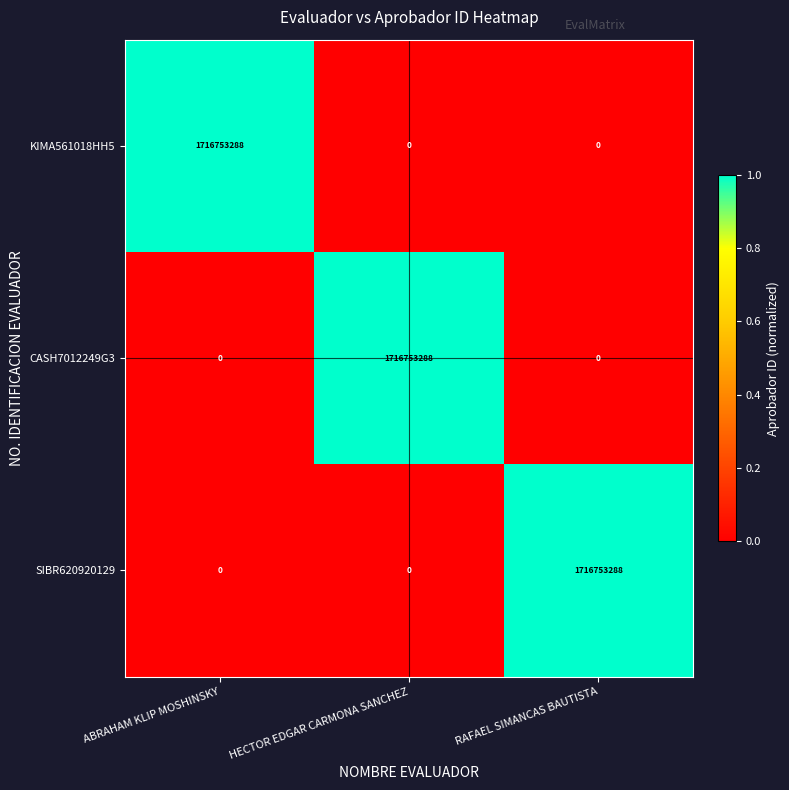

What is the greatest value displayed?

1716753288